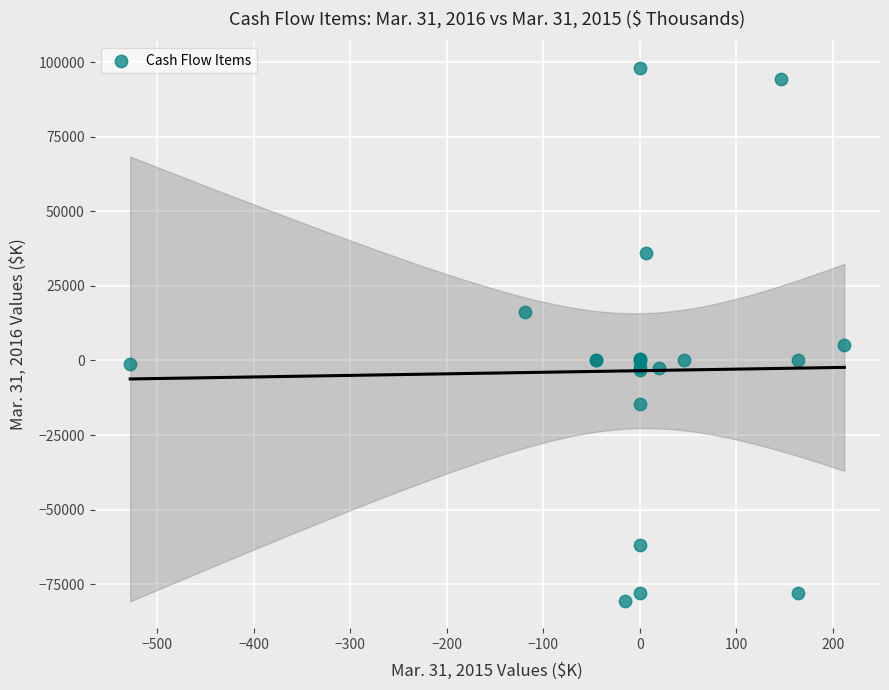

What Y value in the scatter plot is closest to 8708?

5187